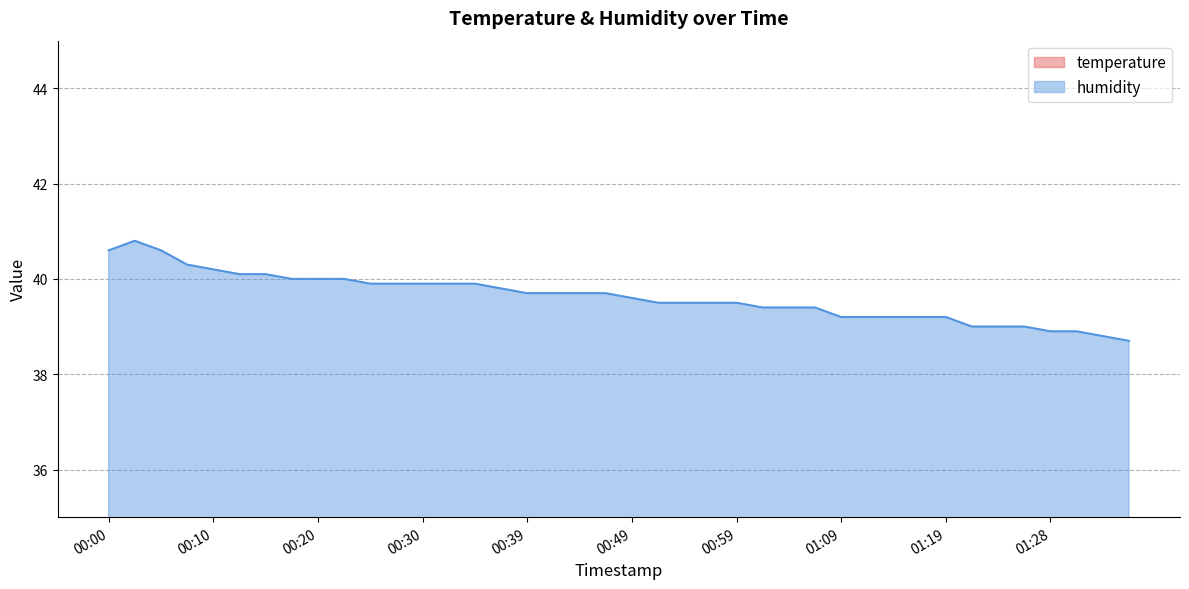

Reading left to right, extract all data points from this chart.

temperature: 00:00=23.7	00:03=23.7	00:05=23.7	00:08=23.7	00:10=23.6	00:12=23.6	00:15=23.6	00:17=23.5	00:20=23.5	00:22=23.5	00:25=23.4	00:27=23.4	00:30=23.4	00:32=23.4	00:35=23.4	00:37=23.4	00:39=23.4	00:42=23.4	00:44=23.4	00:47=23.4	00:49=23.4	00:52=23.4	00:54=23.4	00:57=23.4	00:59=23.4	01:02=23.4	01:04=23.4	01:06=23.4	01:09=23.4	01:11=23.4	01:14=23.5	01:16=23.5	01:19=23.5	01:21=23.5	01:24=23.5	01:26=23.6	01:28=23.6	01:31=23.6	01:33=23.6	01:36=23.6
humidity: 00:00=40.6	00:03=40.8	00:05=40.6	00:08=40.3	00:10=40.2	00:12=40.1	00:15=40.1	00:17=40.0	00:20=40.0	00:22=40.0	00:25=39.9	00:27=39.9	00:30=39.9	00:32=39.9	00:35=39.9	00:37=39.8	00:39=39.7	00:42=39.7	00:44=39.7	00:47=39.7	00:49=39.6	00:52=39.5	00:54=39.5	00:57=39.5	00:59=39.5	01:02=39.4	01:04=39.4	01:06=39.4	01:09=39.2	01:11=39.2	01:14=39.2	01:16=39.2	01:19=39.2	01:21=39.0	01:24=39.0	01:26=39.0	01:28=38.9	01:31=38.9	01:33=38.8	01:36=38.7